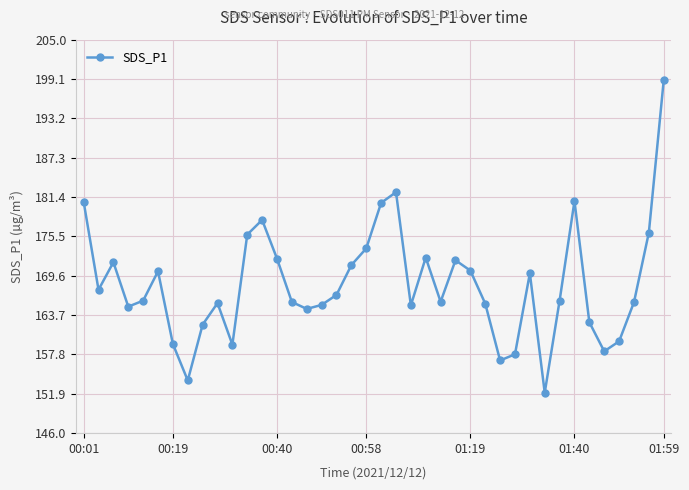

What is the difference between the maximum and minimum values?

46.8